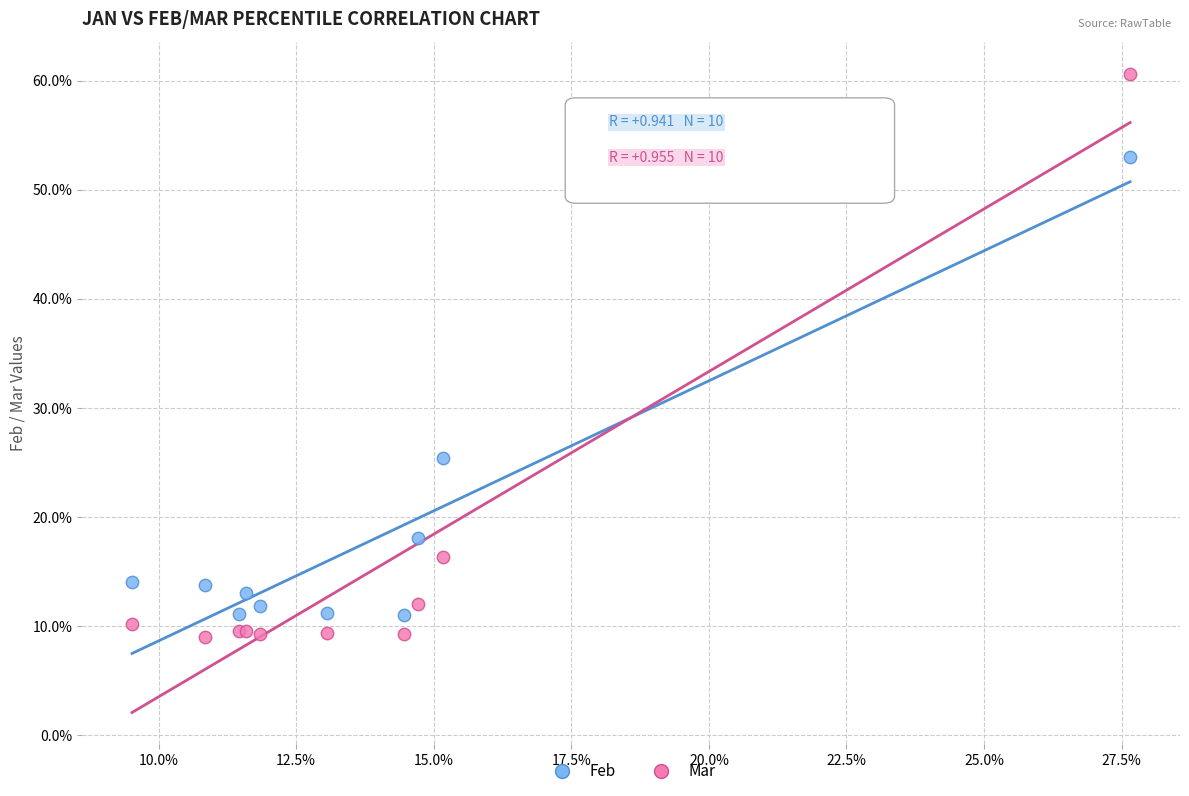

Which series reaches the maximum Y coordinate?

Mar